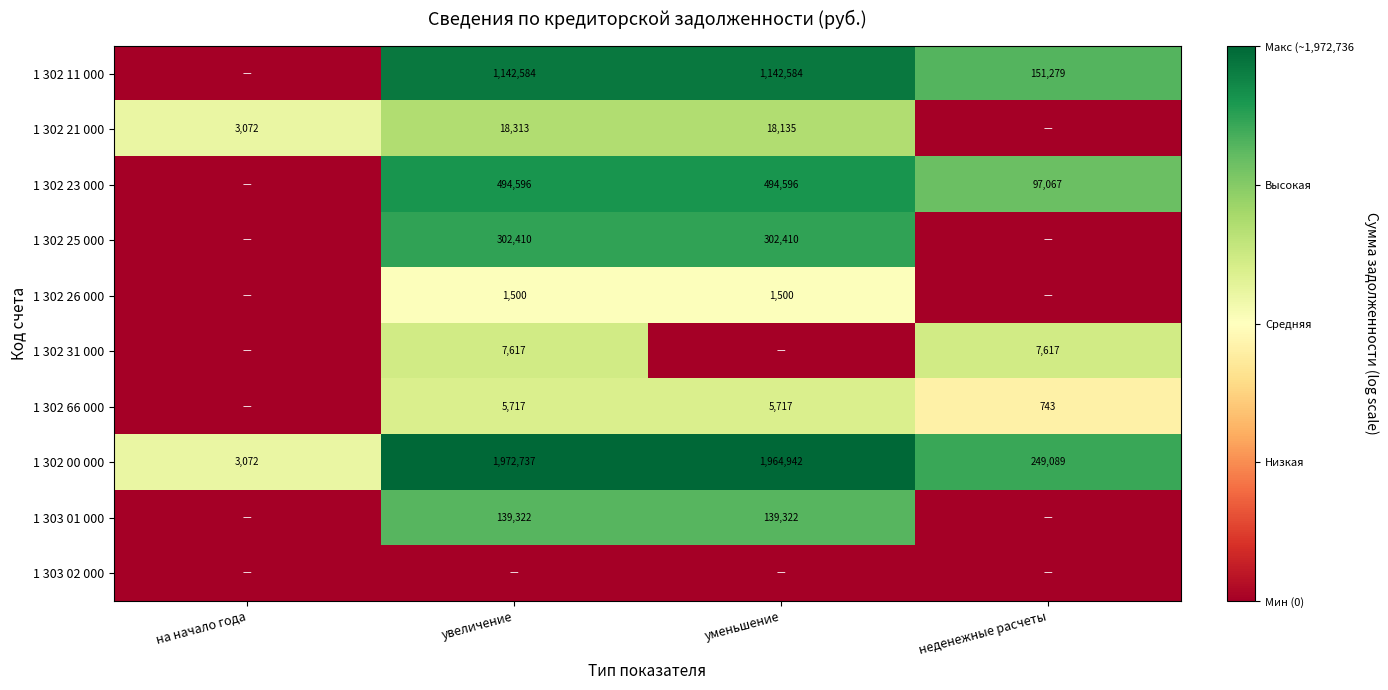

What is the sum of the 1 302 23 000 values at увеличение and неденежные расчеты?

591663